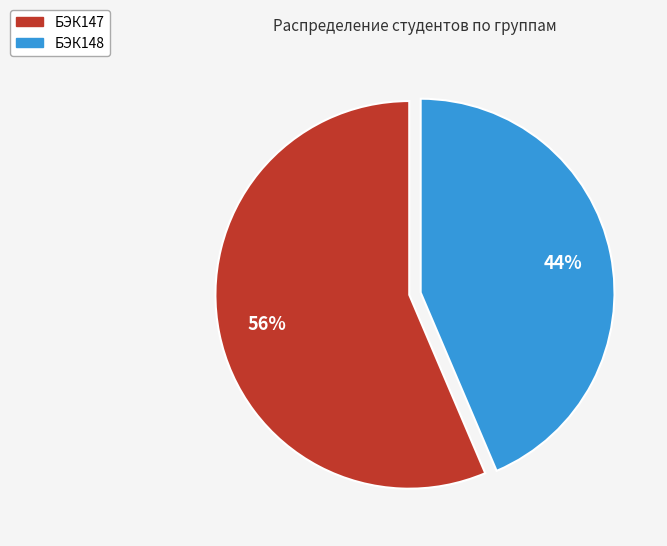

To the nearest percent, what is the average slice percentage?

50%